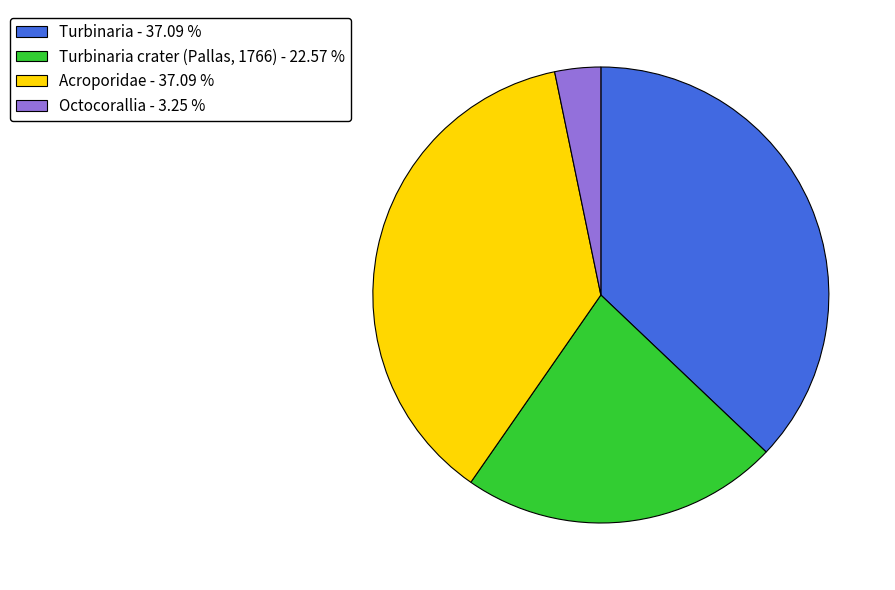

Between Turbinaria crater (Pallas, 1766) - 22.57 % and Acroporidae - 37.09 %, which is larger?

Acroporidae - 37.09 %